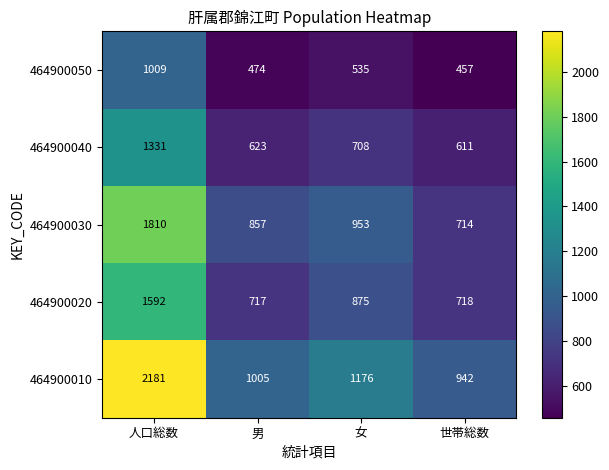

At which label does 464900010 first exceed 1176?

人口総数